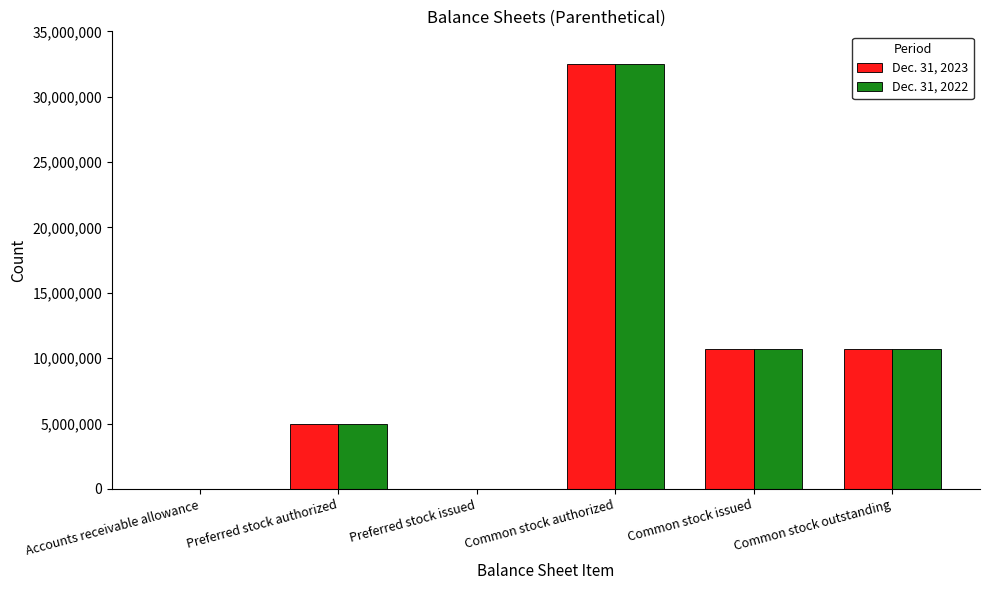

At which category is the sum across all series the highest?

Common stock authorized